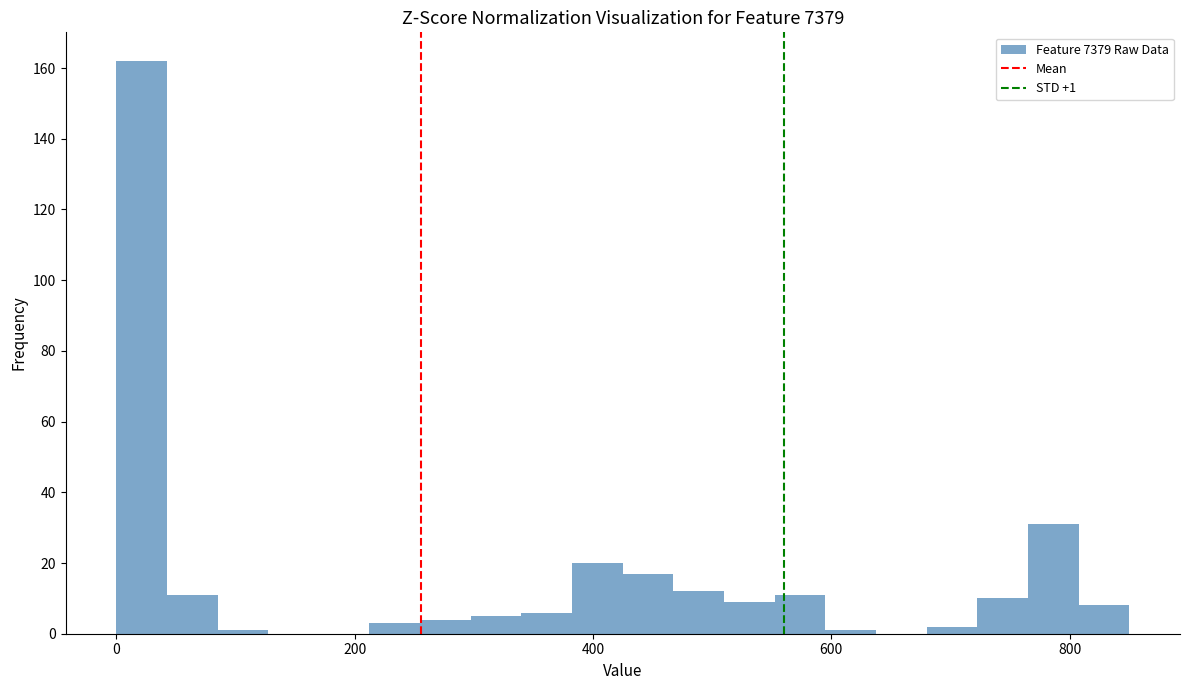

Read against the x-axis, roughly where is the centre of the tallest bar?

20